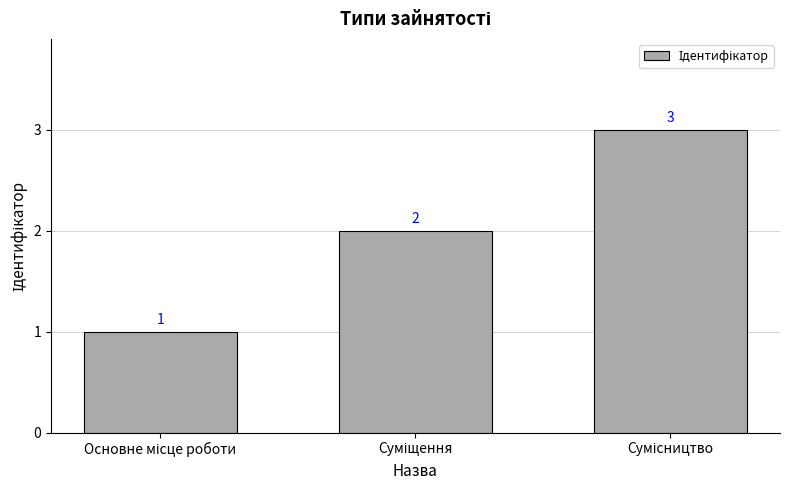

Count the values in the range 1 to 3.

3